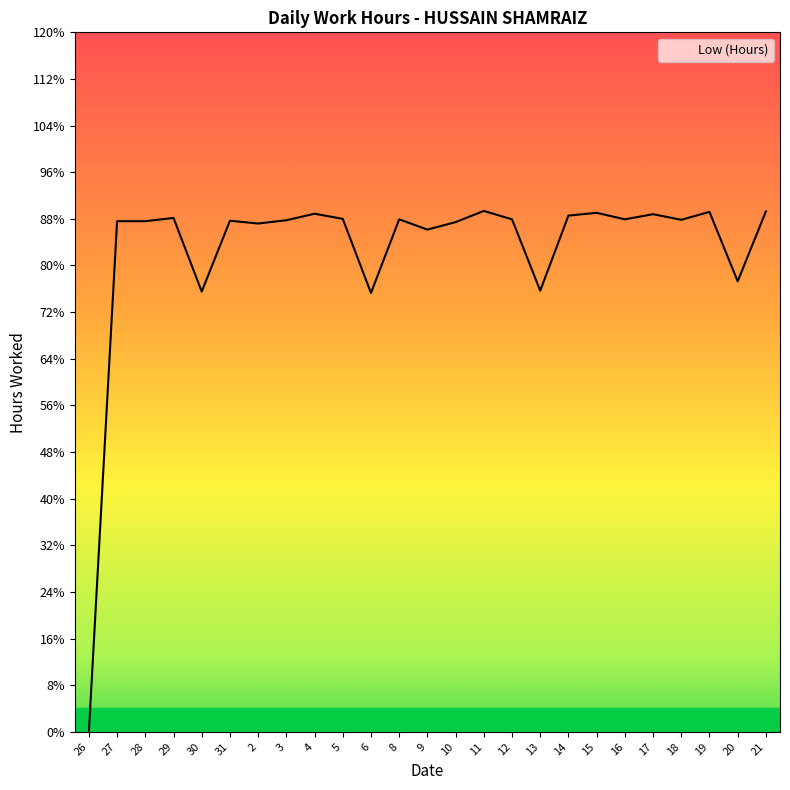

What is the label of the 17th point from the left?

13